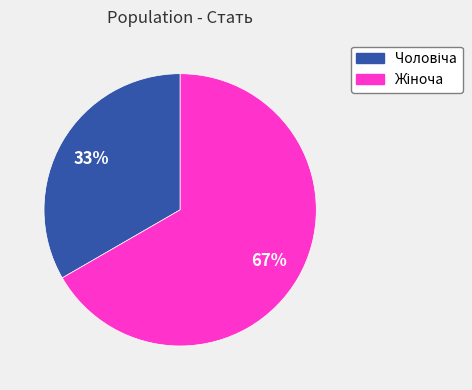

Does any single category account for the majority?

Yes